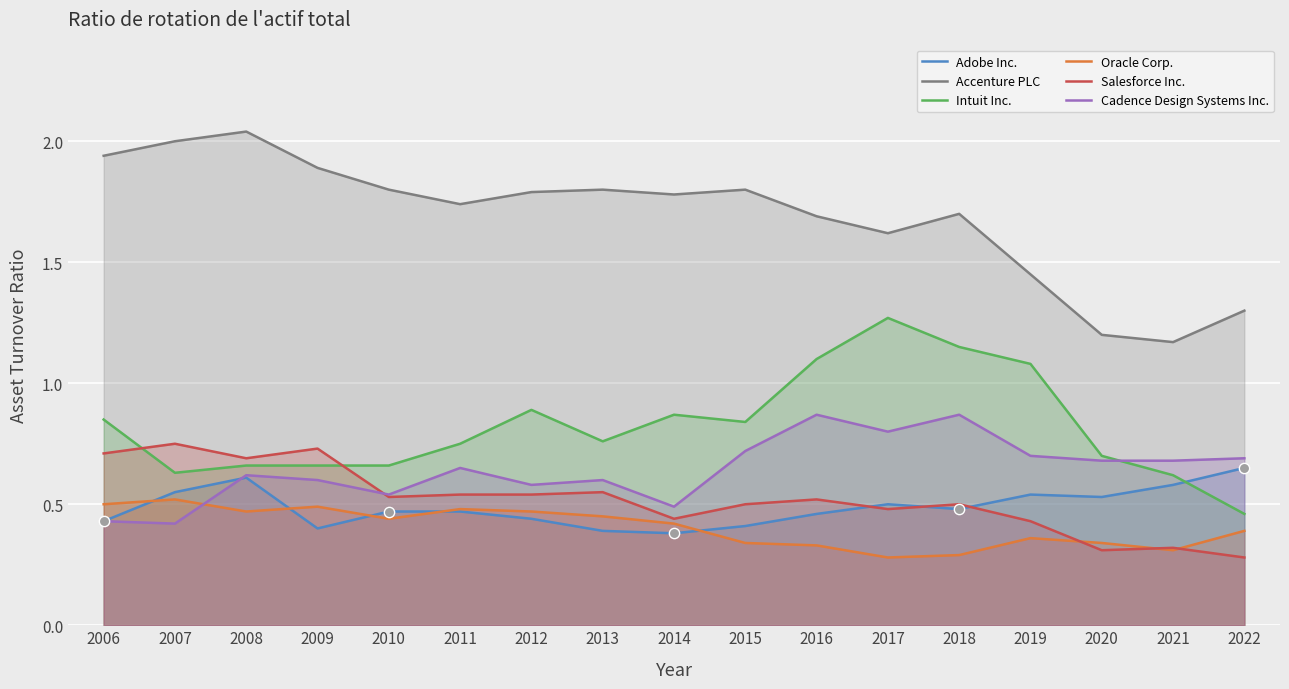

What are all the series names shown in the legend?

Adobe Inc., Accenture PLC, Intuit Inc., Oracle Corp., Salesforce Inc., Cadence Design Systems Inc.